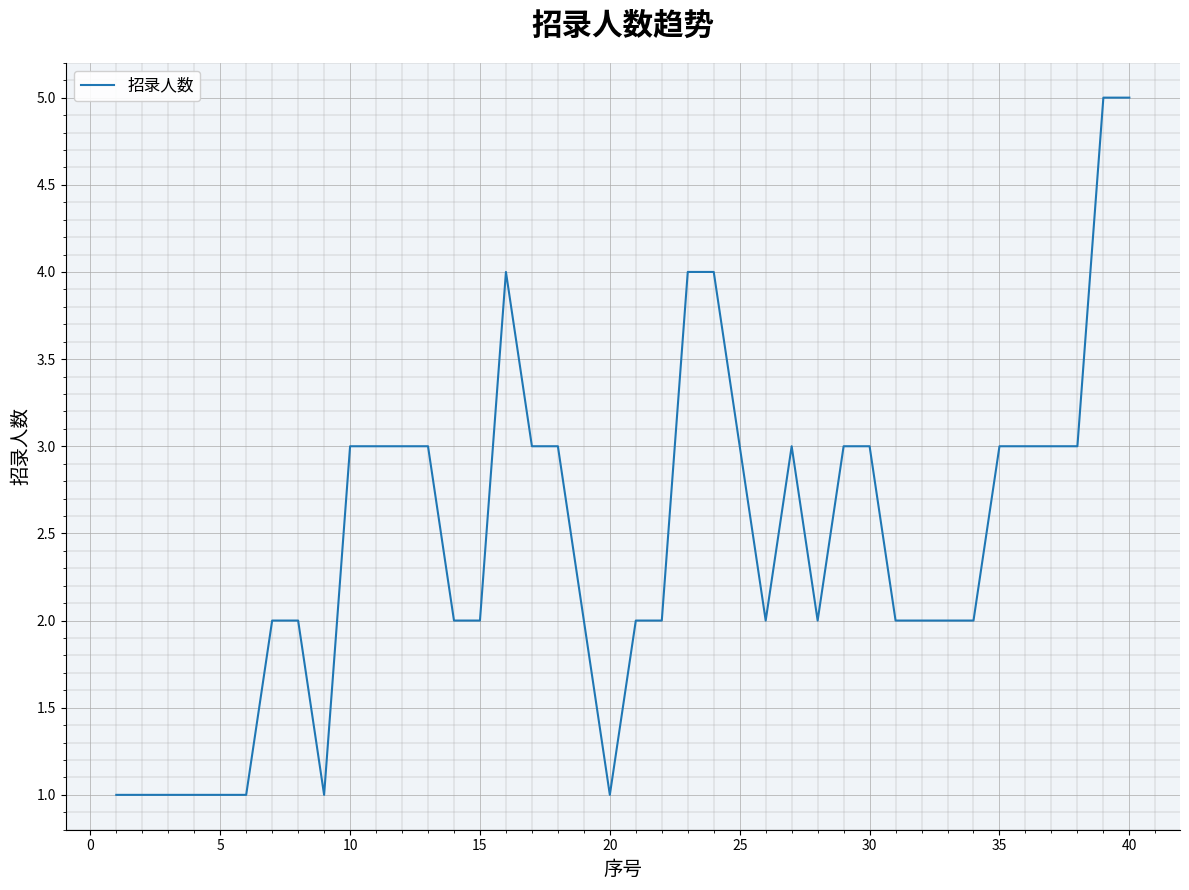

Is it true that the value at 30 is 3?

True